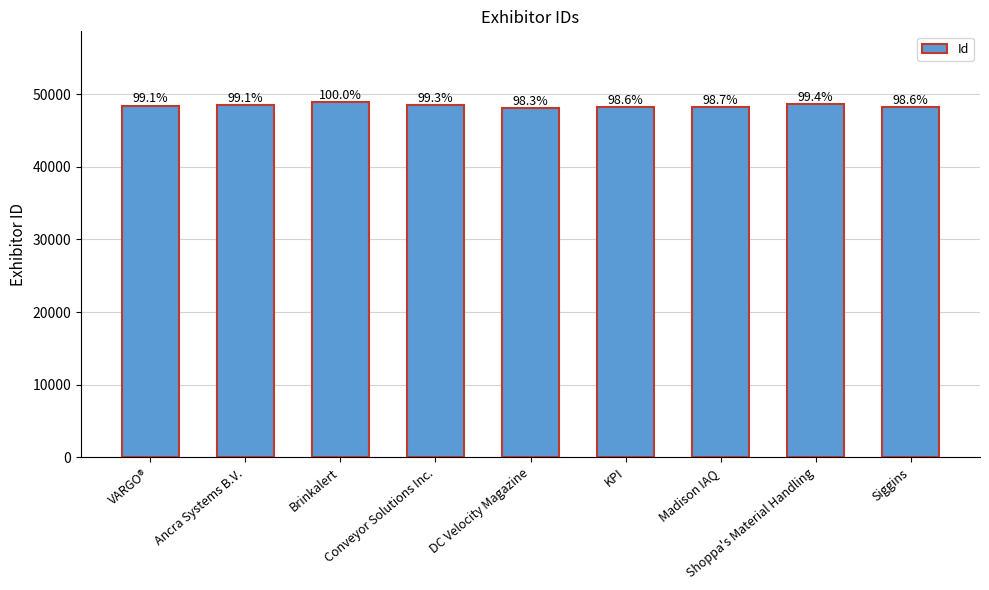

The value at Conveyor Solutions Inc. is 70852. True or false?

False